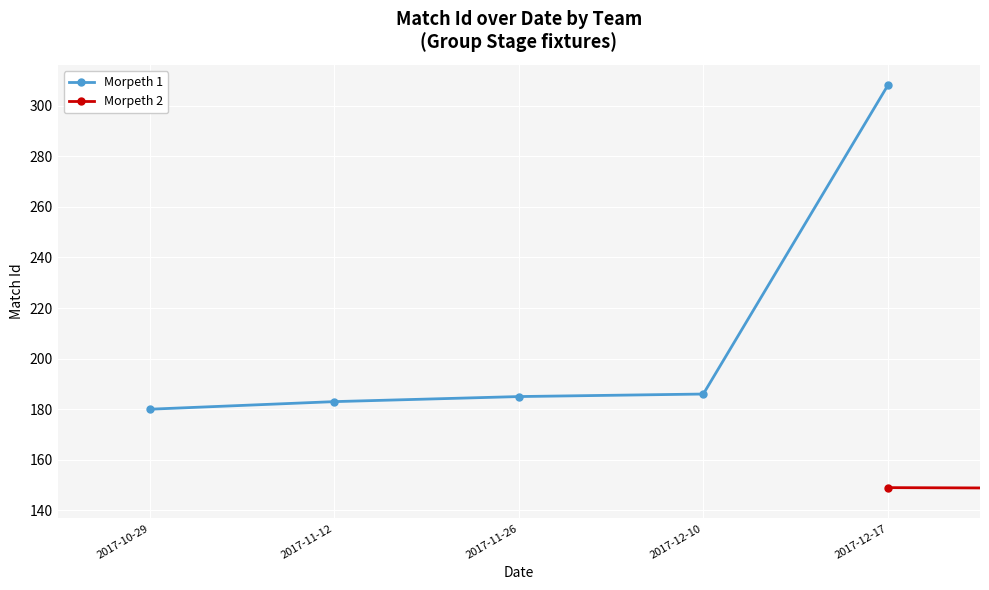

Does the chart display data point markers on the line(s)?

Yes